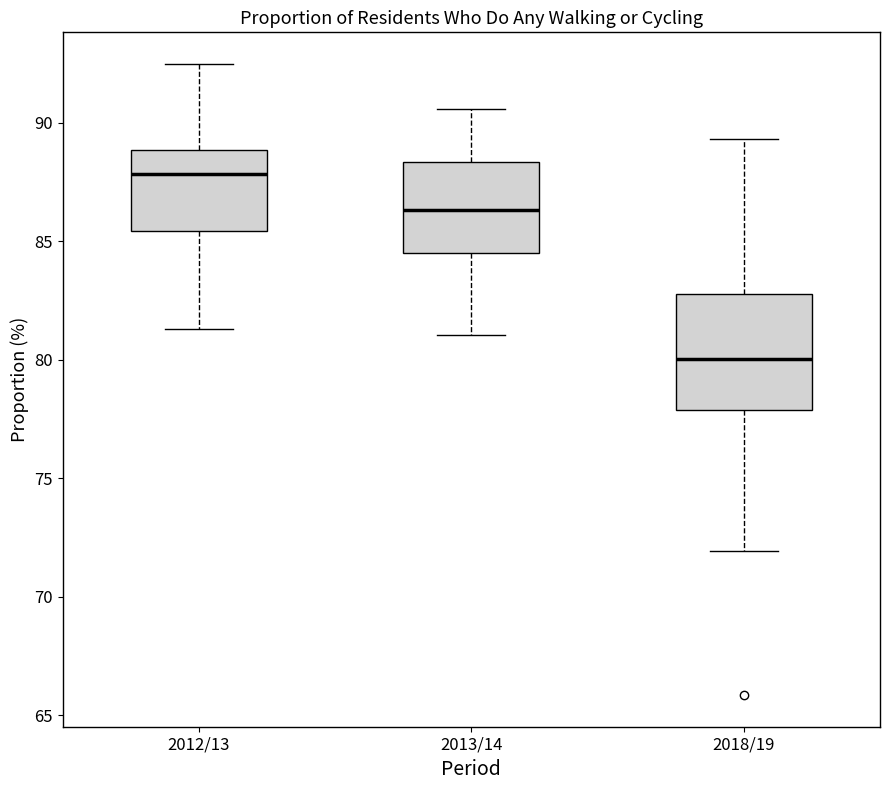

Comparing the boxes themselves (not the whiskers), which one is the tallest?

2018/19